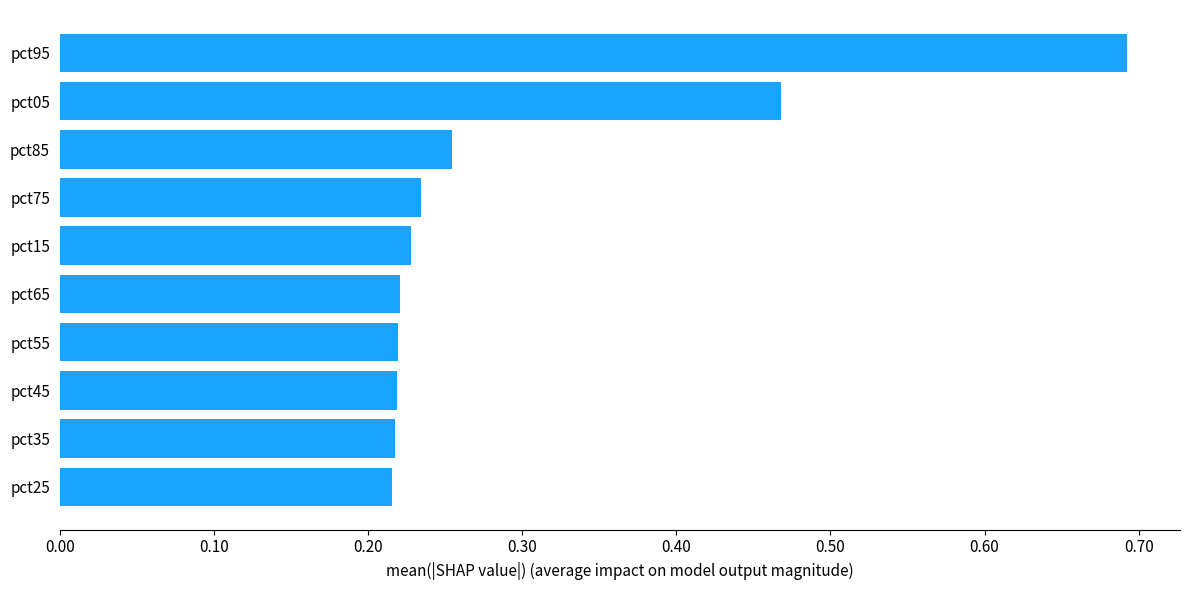

What is the sum of all values?

3.0